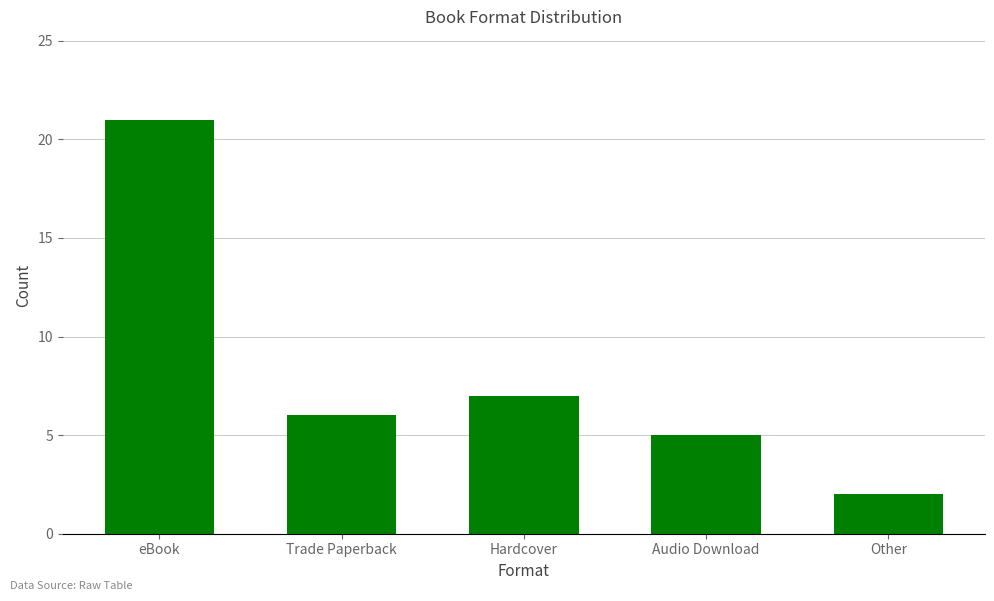

What is the label of the 4th bar from the right?

Trade Paperback